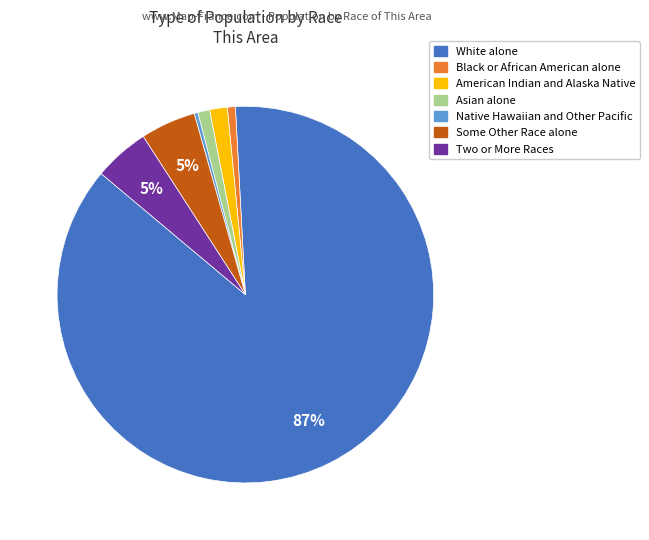

True or false: American Indian and Alaska Native accounts for 2% of the total.

True